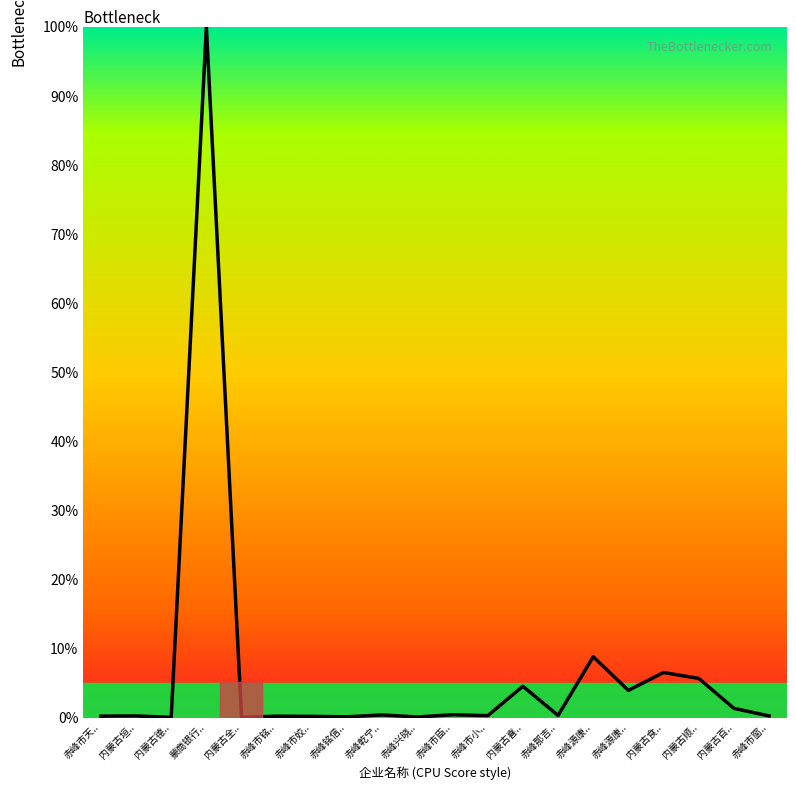

Reading left to right, what are all the values shown in this chart?

0.2	0.2	0.0	100.0	0.0	0.2	0.2	0.1	0.4	0.1	0.4	0.3	4.5	0.3	8.8	3.9	6.5	5.7	1.3	0.2